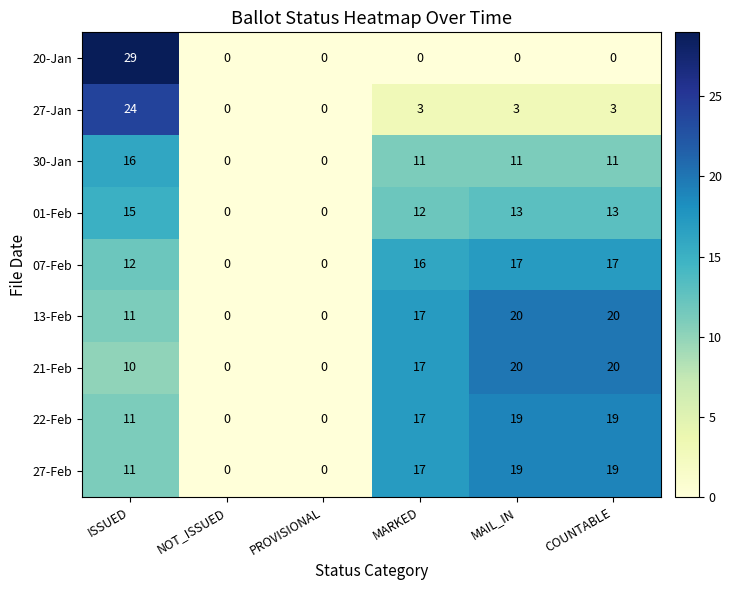

True or false: 21-Feb has a value of 27 at MARKED.

False